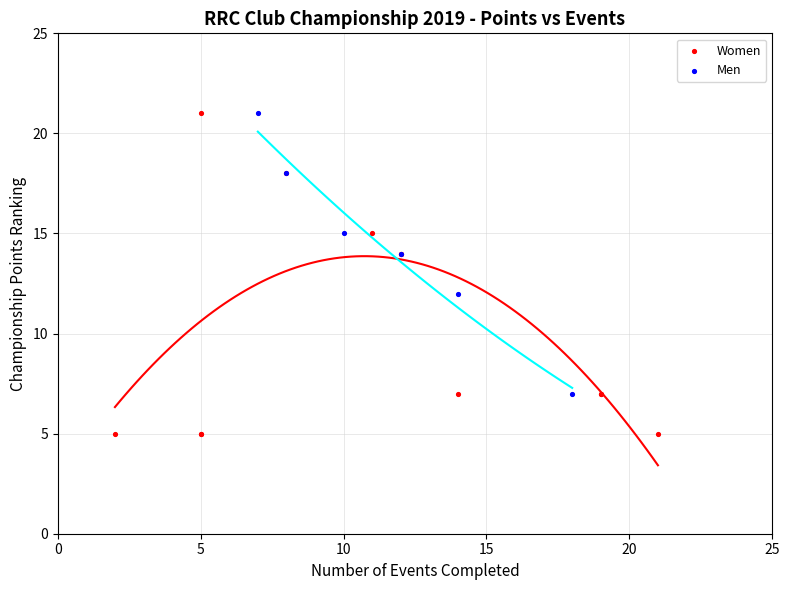

Which series reaches the minimum Y coordinate?

Women